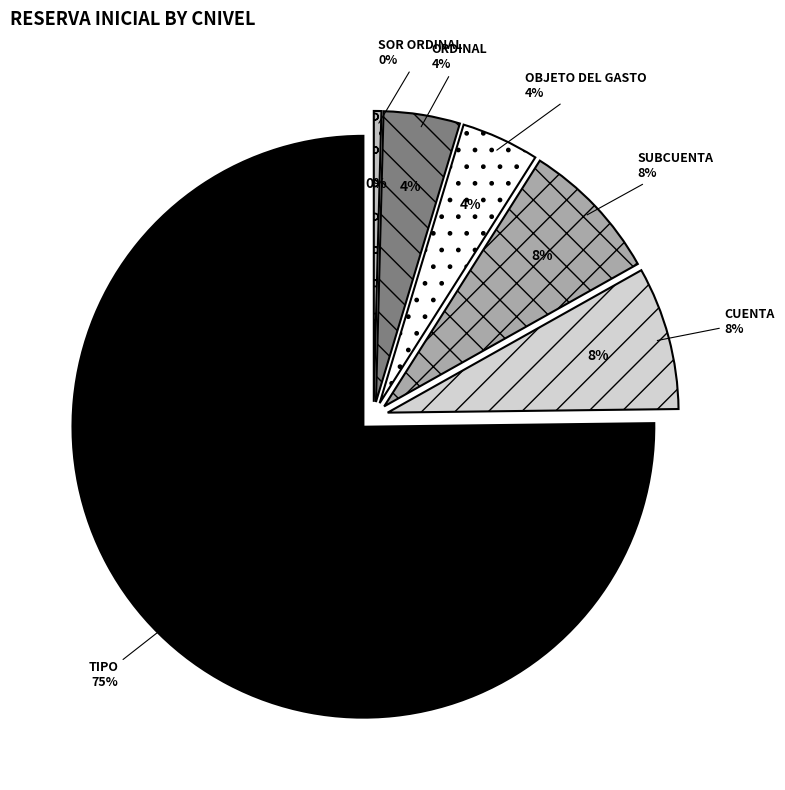

What percentage is NOT represented by OBJETO DEL GASTO?

95.7%